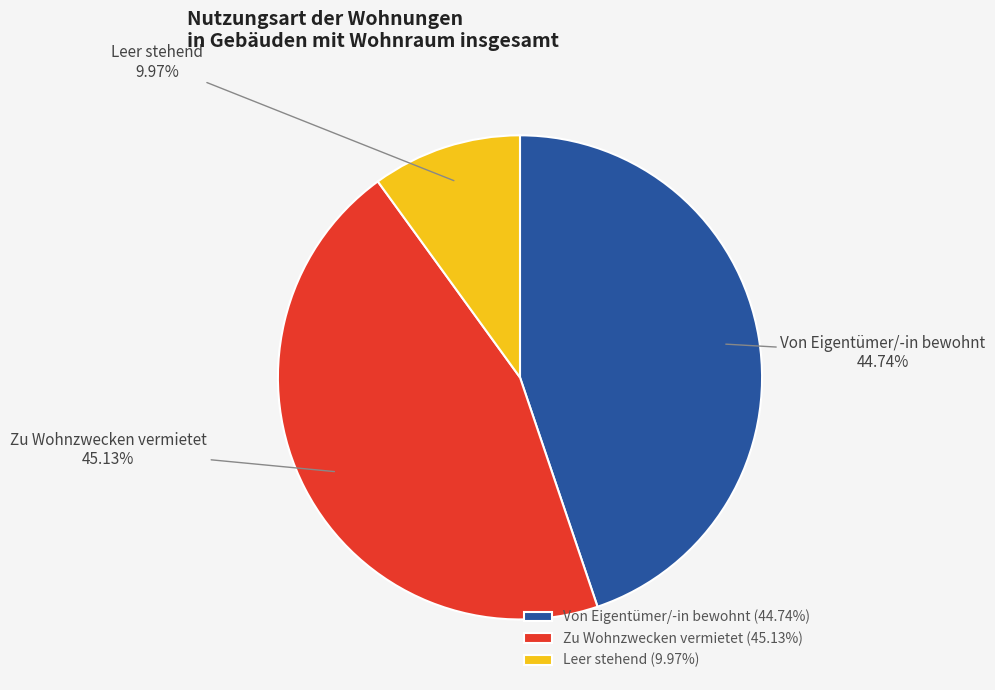

To the nearest percent, what percentage of the pie is Von Eigentümer/-in bewohnt?

45%